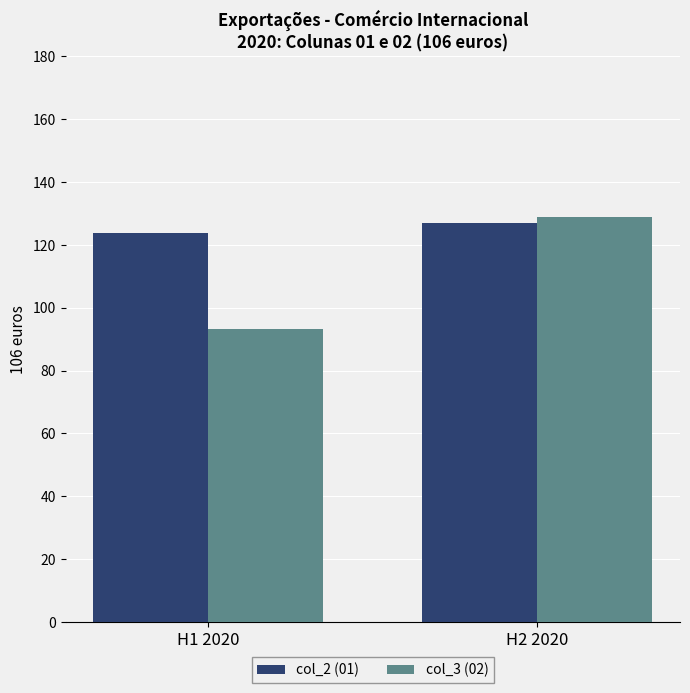

At how many categories does at least one series exceed 102?

2